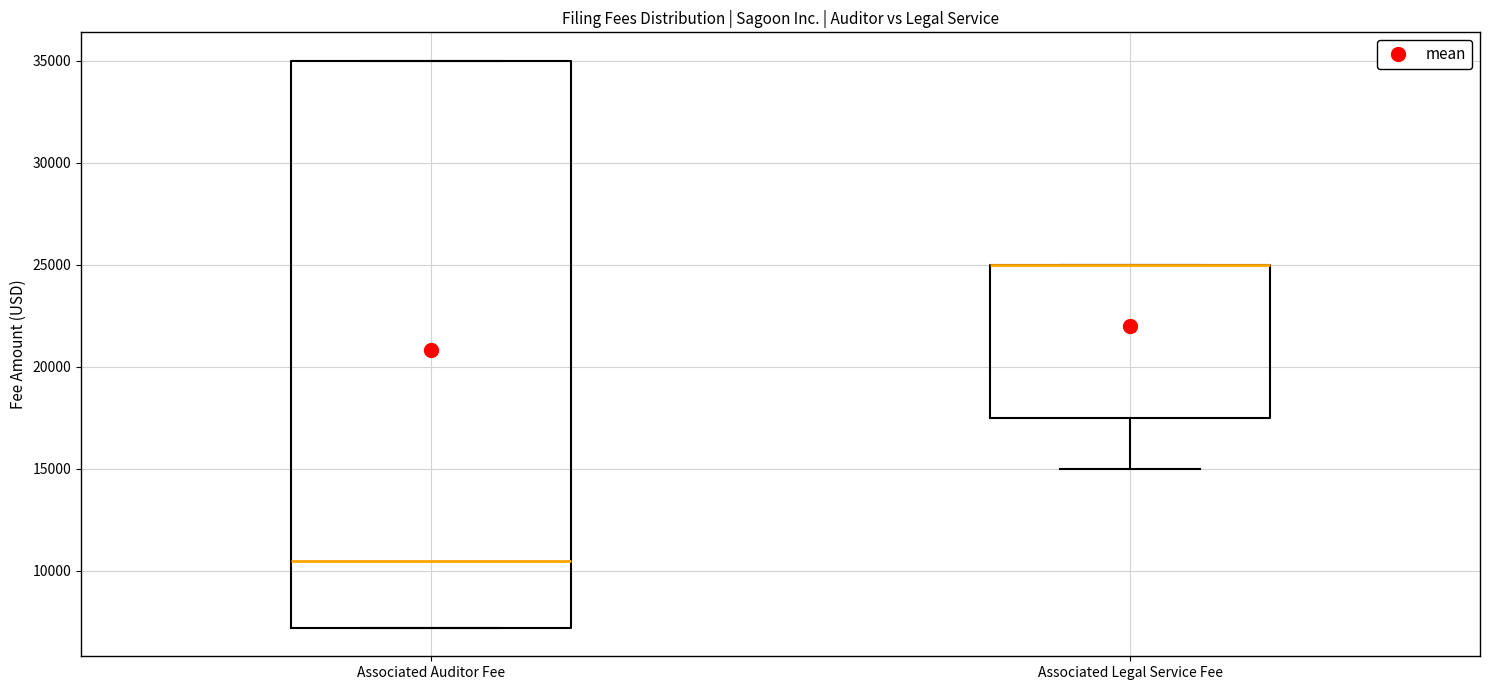

Reading left to right, transcribe this box plot: for each box, give where its median line is, the range the box spans, and where its two whiskers end, as read against the y-axis. The values are not printed on the chart, so give them approximately, as read against the axis.

Associated Auditor Fee: median 10500, box 7000 to 35000, whiskers 7000 to 35000
Associated Legal Service Fee: median 25000 (drawn on the box's upper edge), box 17500 to 25000, whiskers 15000 to 25000